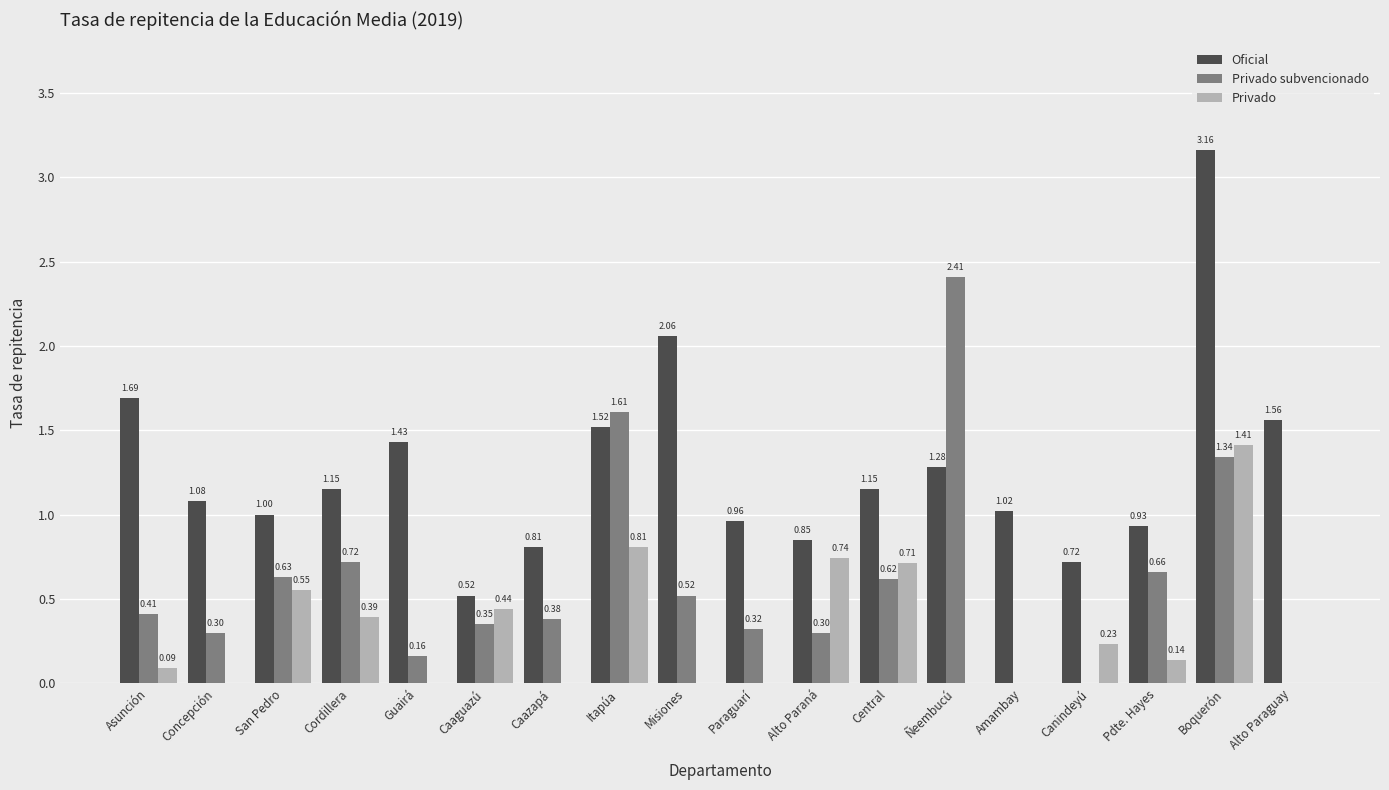

Is it true that Oficial equals 0.3 at San Pedro?

False